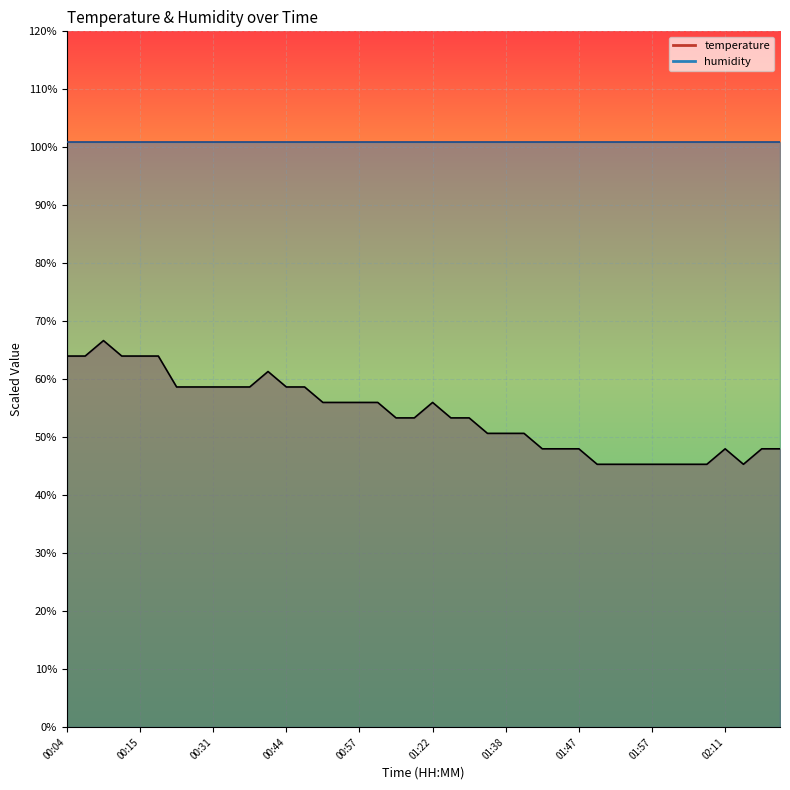

What is the difference between the values at 01:27 and 01:45?

5.3